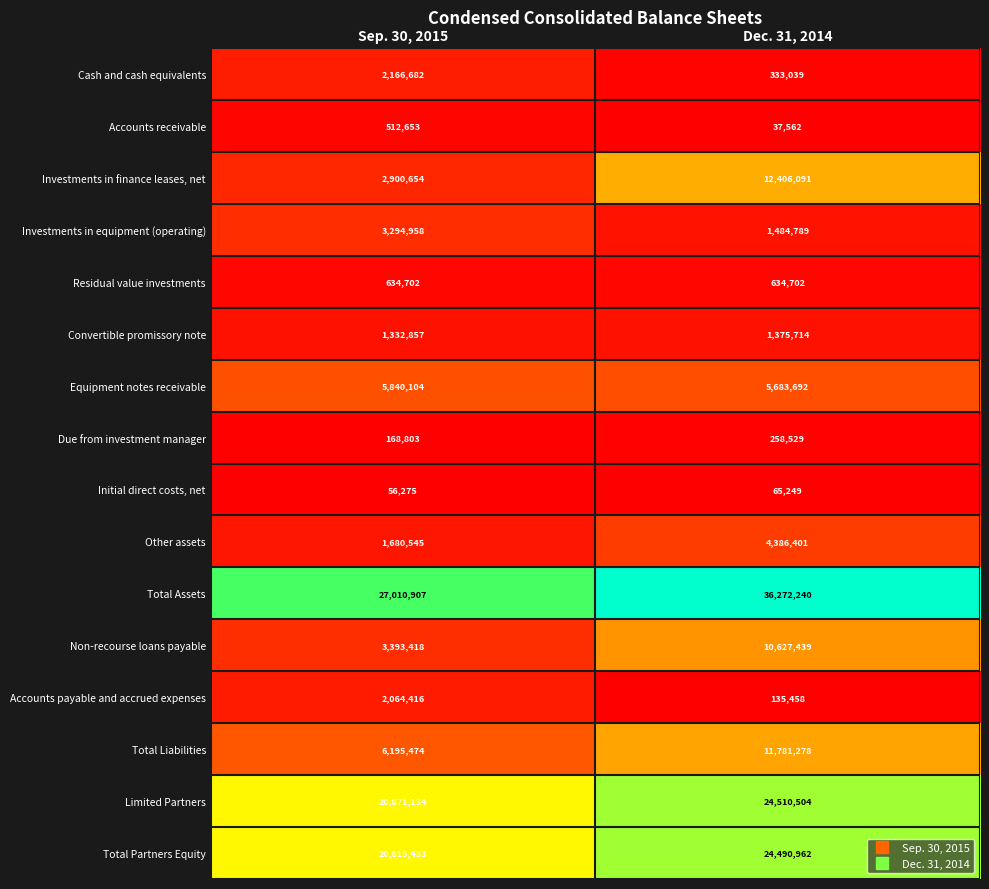

What is the average value of the Accounts receivable series?

275108